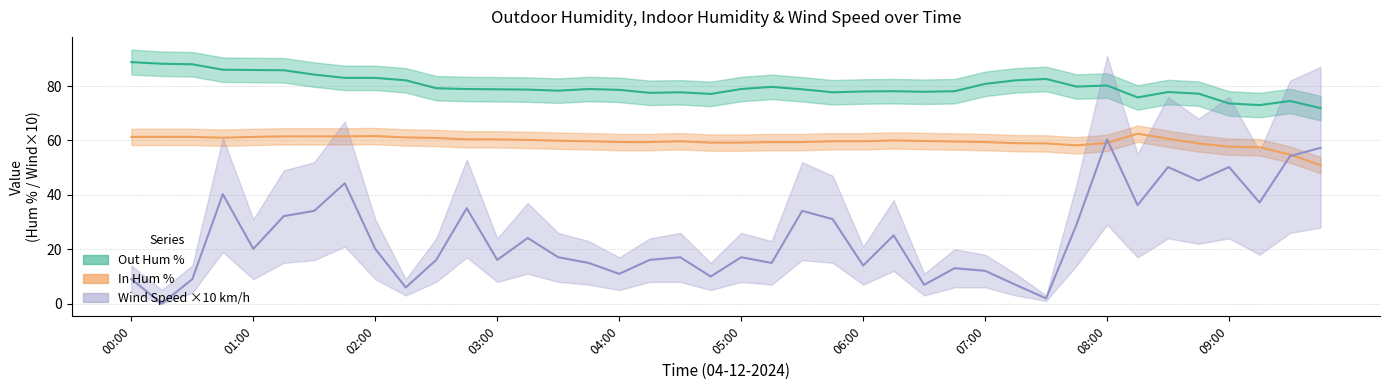

Reading right to left, what are all the values shown in this chart?

Out Hum %: 09:45=71.9	09:30=74.5	09:15=73.0	09:00=73.6	08:45=77.2	08:30=77.8	08:15=75.8	08:00=80.2	07:45=79.8	07:30=82.6	07:15=82.1	07:00=80.8	06:45=78.1	06:30=77.9	06:15=78.1	06:00=78.0	05:45=77.7	05:30=78.8	05:15=79.7	05:00=78.9	04:45=77.1	04:30=77.7	04:15=77.5	04:00=78.6	03:45=78.9	03:30=78.3	03:15=78.7	03:00=78.8	02:45=78.9	02:30=79.2	02:15=82.1	02:00=83.0	01:45=83.0	01:30=84.2	01:15=85.8	01:00=85.9	00:45=86.0	00:30=88.0	00:15=88.2	00:00=88.8
In Hum %: 09:45=50.9	09:30=54.8	09:15=57.5	09:00=57.7	08:45=58.9	08:30=60.6	08:15=62.5	08:00=59.1	07:45=58.2	07:30=58.9	07:15=59.0	07:00=59.4	06:45=59.6	06:30=59.8	06:15=60.0	06:00=59.7	05:45=59.7	05:30=59.4	05:15=59.4	05:00=59.2	04:45=59.2	04:30=59.7	04:15=59.4	04:00=59.4	03:45=59.7	03:30=59.9	03:15=60.2	03:00=60.4	02:45=60.4	02:30=60.9	02:15=61.1	02:00=61.6	01:45=61.5	01:30=61.5	01:15=61.5	01:00=61.3	00:45=61.0	00:30=61.3	00:15=61.3	00:00=61.3
Wind Speed km/h: 09:45=57.3	09:30=54.2	09:15=37.2	09:00=50.2	08:45=45.2	08:30=50.2	08:15=36.2	08:00=60.3	07:45=29.1	07:30=1.9	07:15=6.9	07:00=12.1	06:45=13.0	06:30=6.9	06:15=25.1	06:00=14.0	05:45=31.1	05:30=34.1	05:15=15.0	05:00=17.1	04:45=10.0	04:30=17.1	04:15=16.1	04:00=10.9	03:45=15.0	03:30=17.1	03:15=24.1	03:00=16.1	02:45=35.1	02:30=16.1	02:15=6.0	02:00=20.1	01:45=44.3	01:30=34.1	01:15=32.2	01:00=20.1	00:45=40.2	00:30=9.0	00:15=0.0	00:00=9.0